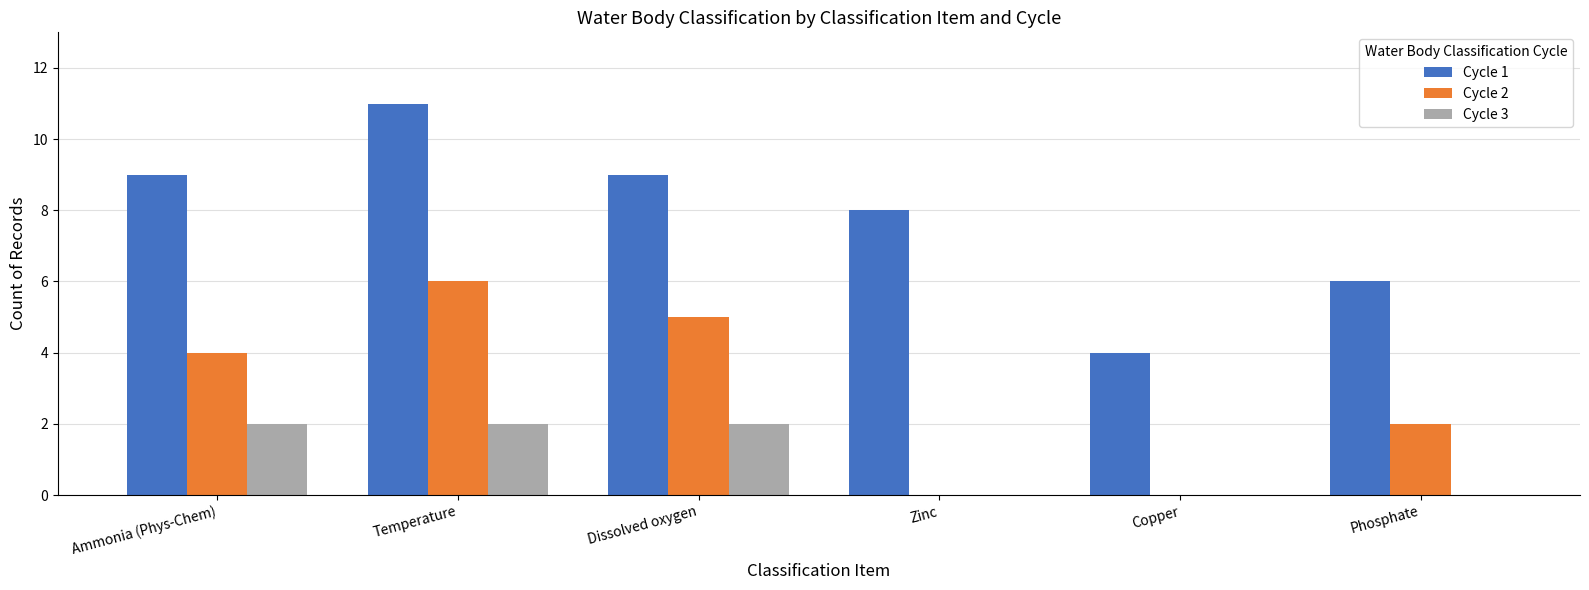

Reading left to right, extract all data points from this chart.

Cycle 1: 9	11	9	8	4	6
Cycle 2: 4	6	5	0	0	2
Cycle 3: 2	2	2	0	0	0